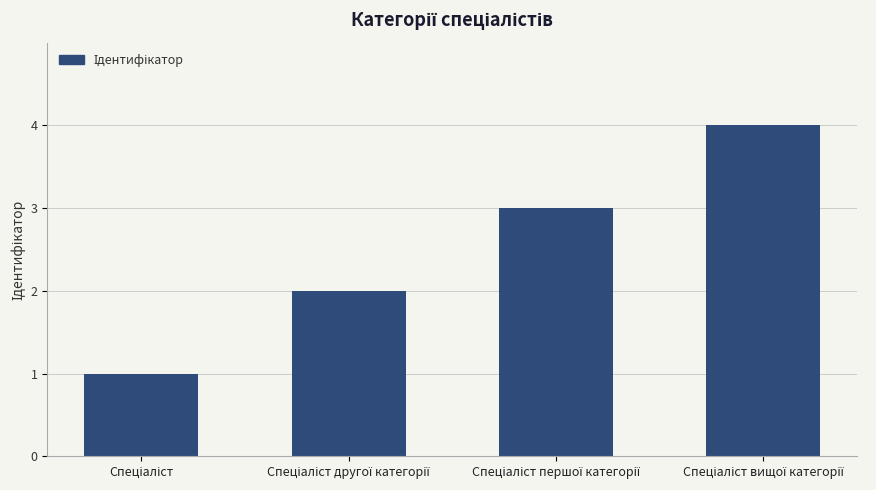

Are the bars horizontal?

No